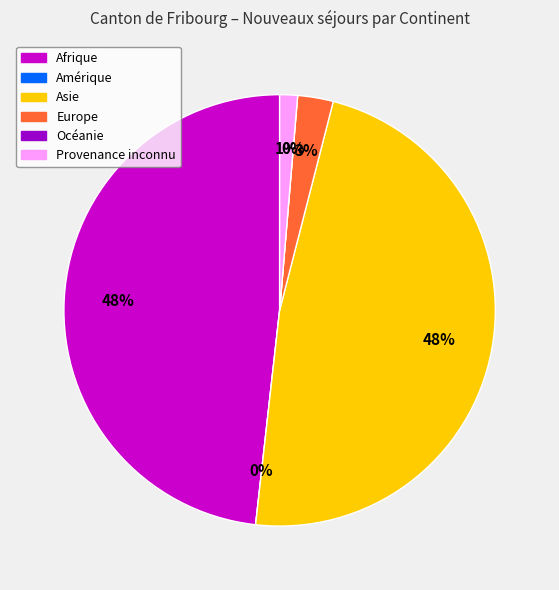

What is the largest slice in the pie chart?

Afrique